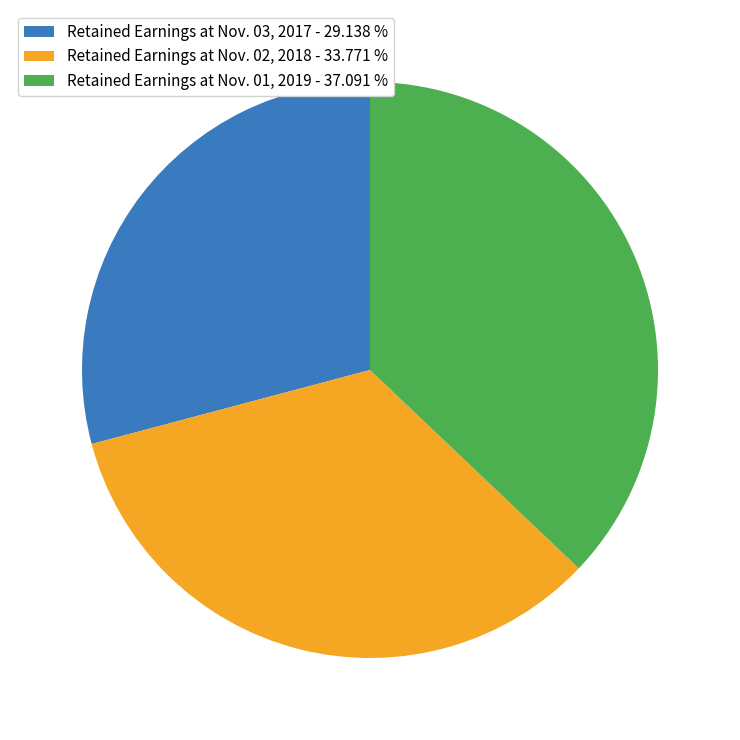

Is Retained Earnings at Nov. 02, 2018 - 33.771 % the majority of the pie?

No